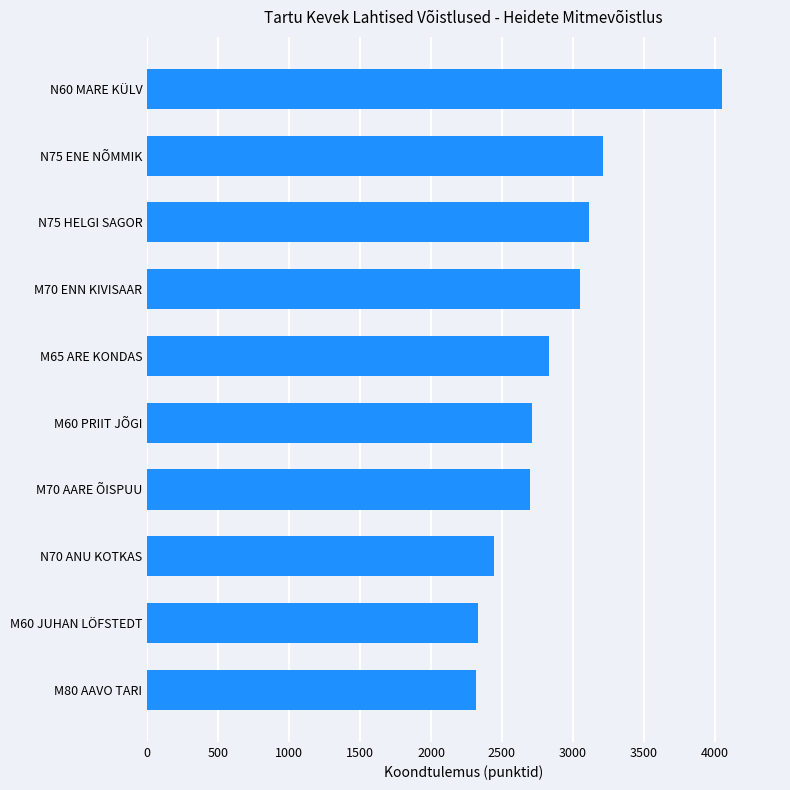

Is it true that the value at M80 AAVO TARI is 3203?

False